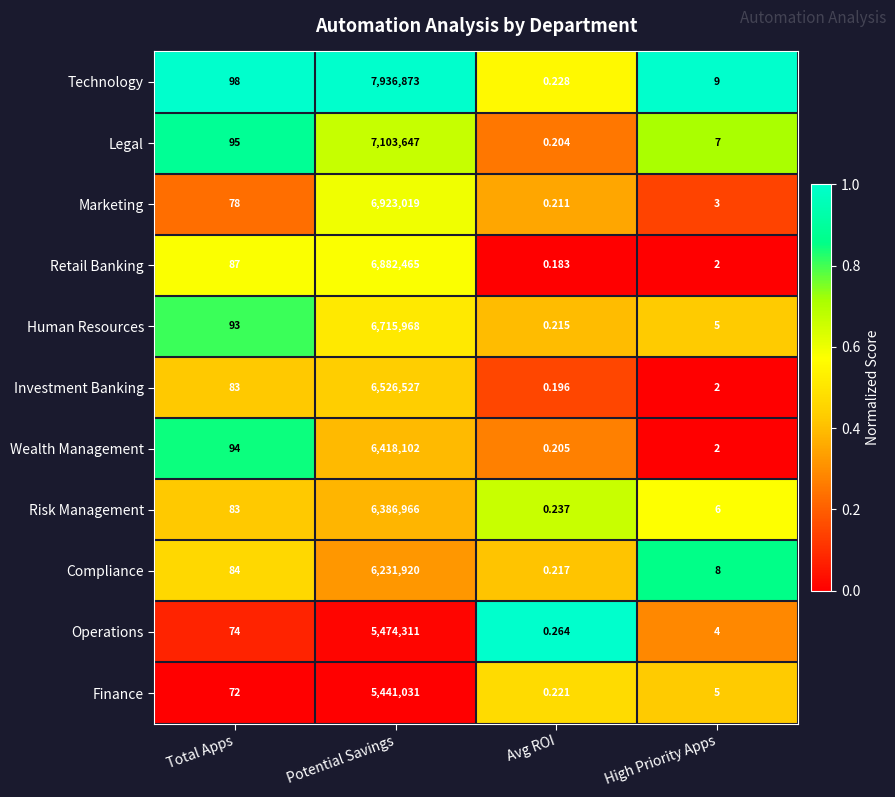

Is the value of Marketing at Potential Savings greater than the value of Wealth Management at Total Apps?

Yes